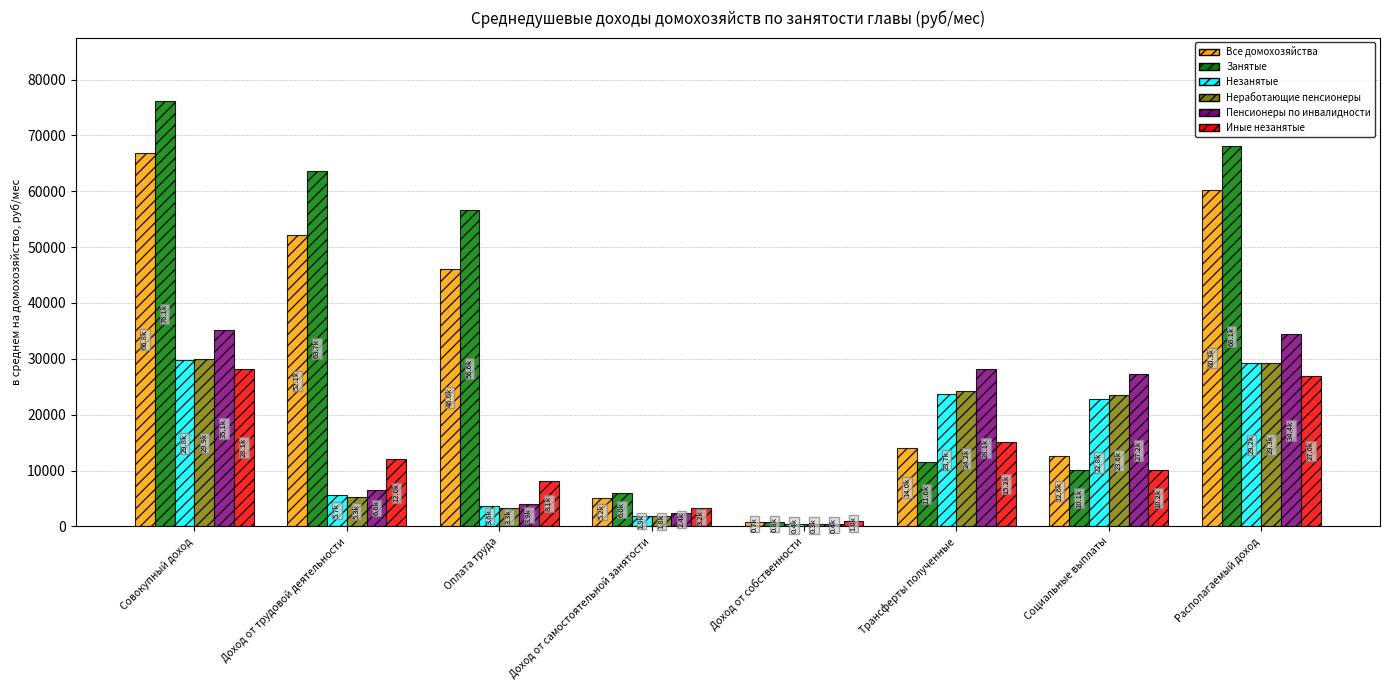

The Иные незанятые series shows 28105.2 at Совокупный доход. True or false?

True